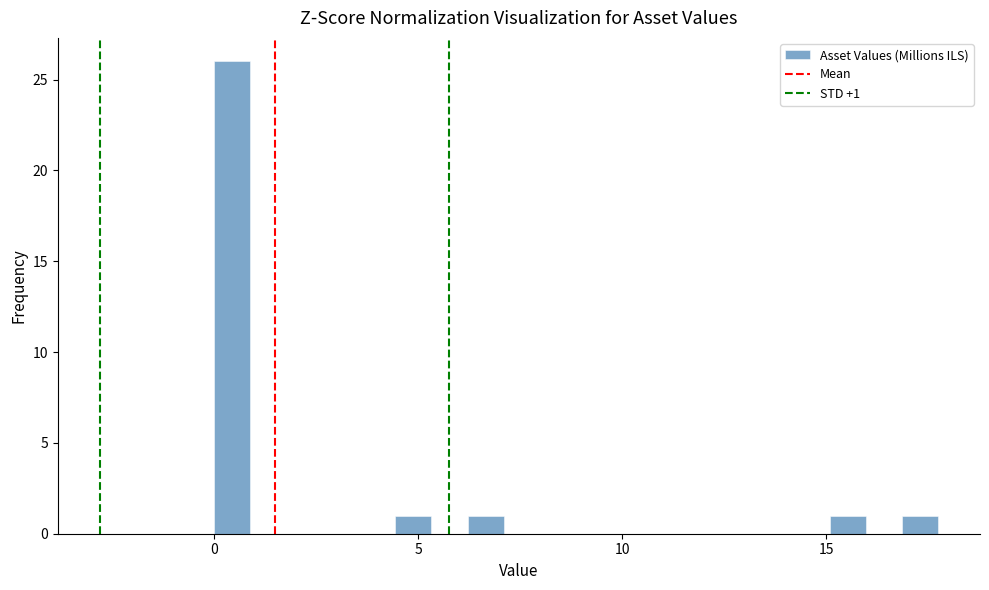

Read against the x-axis, roughly where is the centre of the tallest bar?

0.5